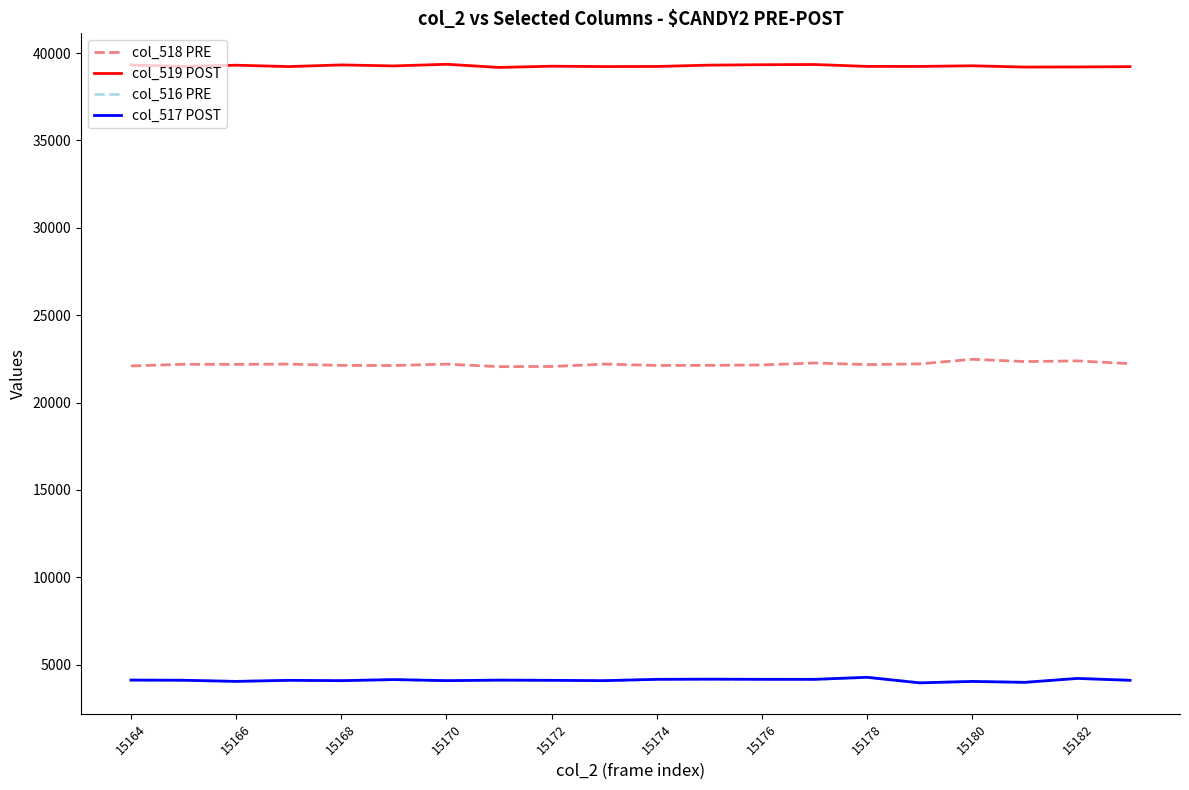

Which series has the largest total across all categories?

col_519 POST